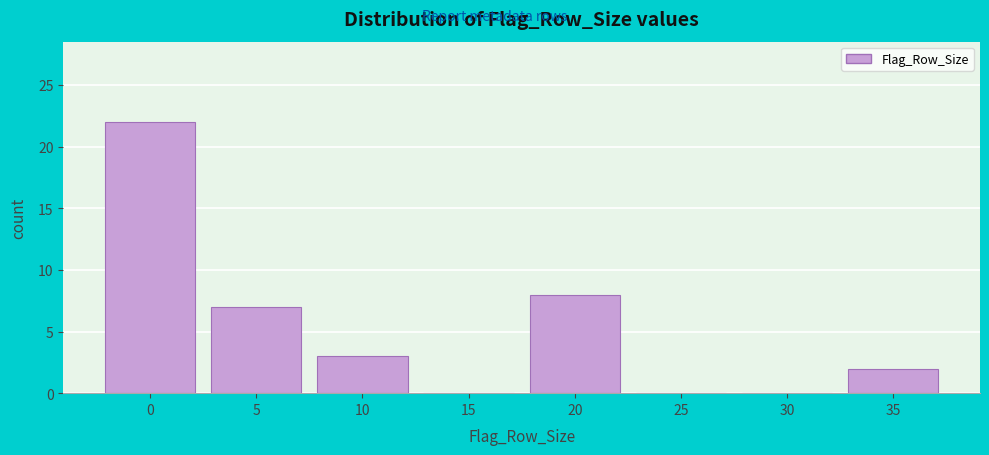

Reading left to right, list all the values displayed in this chart.

0=22	5=7	10=3	15=0	20=8	25=0	30=0	35=2